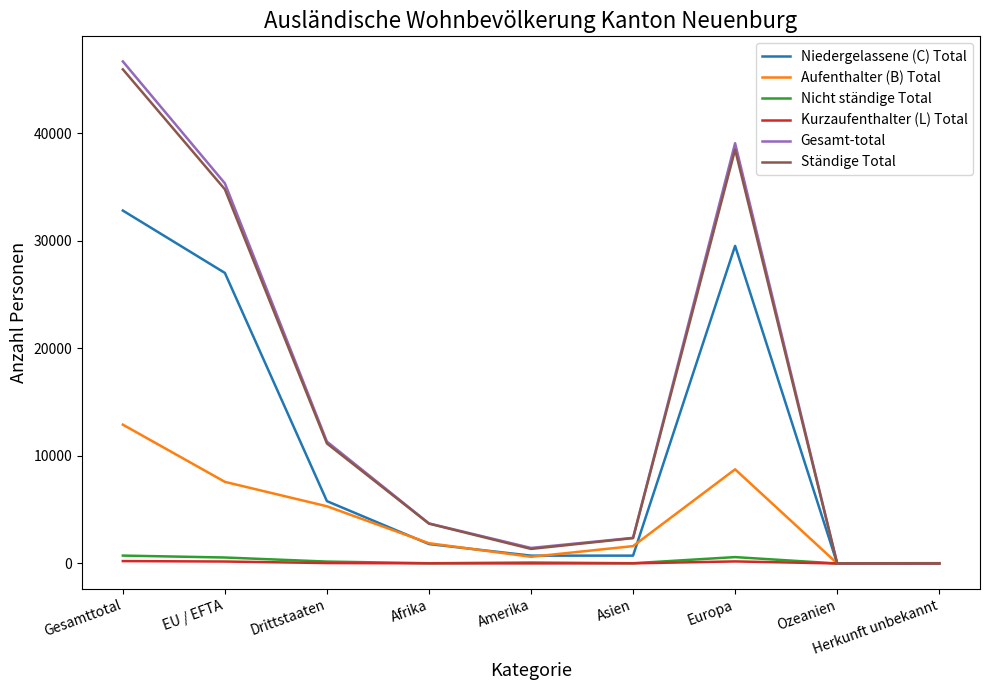

Which series has the largest range (max minus min)?

Gesamt-total